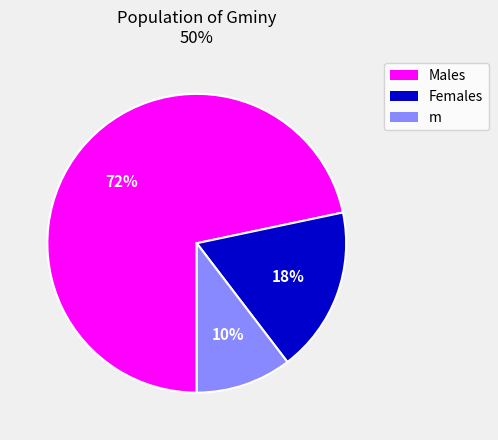

Is it true that Females is 13% of the pie?

False